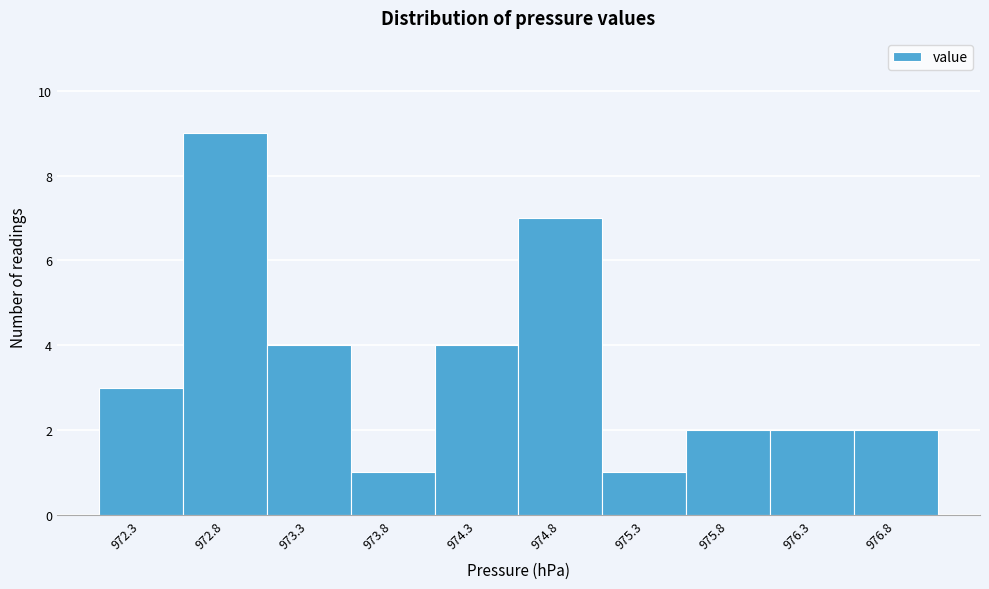

What is the height of the bar covering 972.05 to 972.55 on the x-axis? The values are not printed on the chart, so give them approximately, as read against the axis.

3